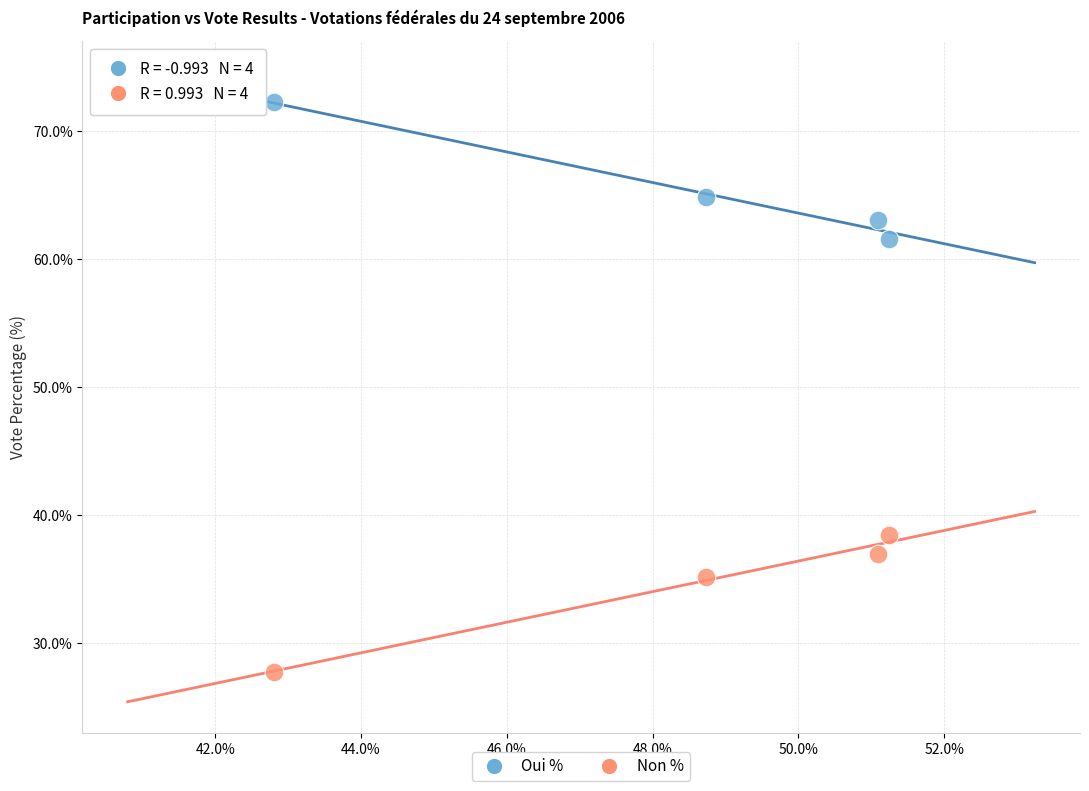

In the Oui % series, what Y value is closest to 66?

64.8